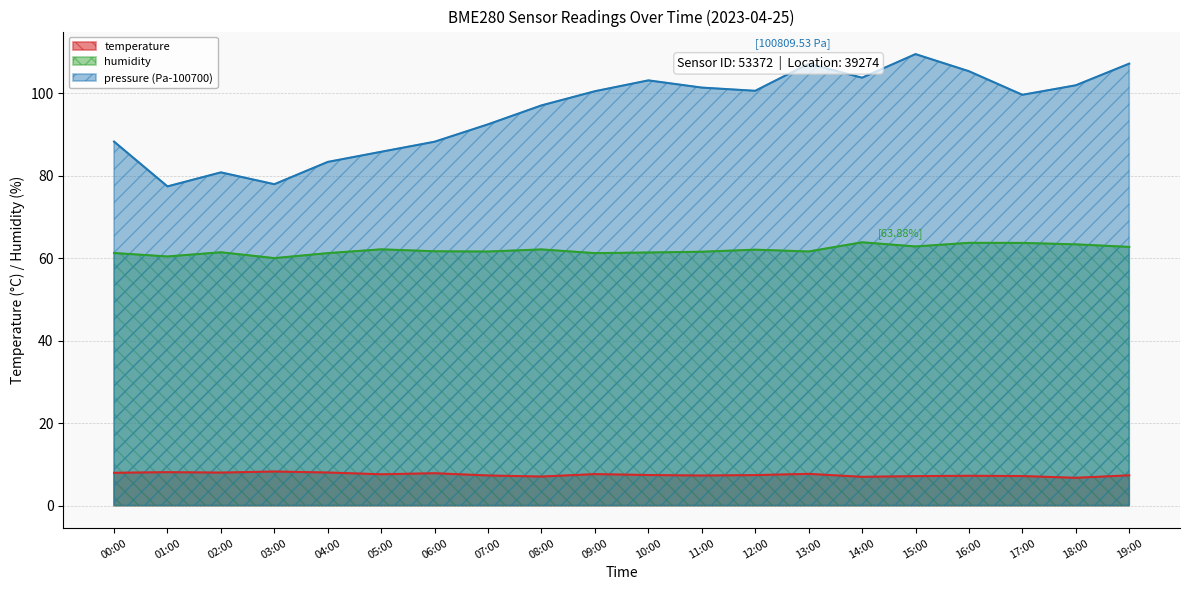

Read the temperature value at 19:00.

7.3